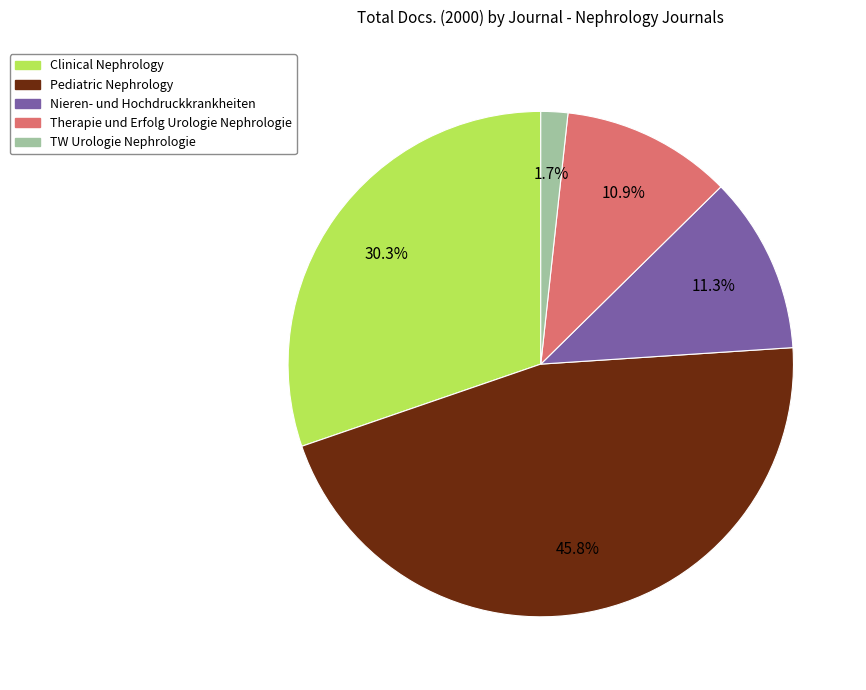

Does any single category account for the majority?

No